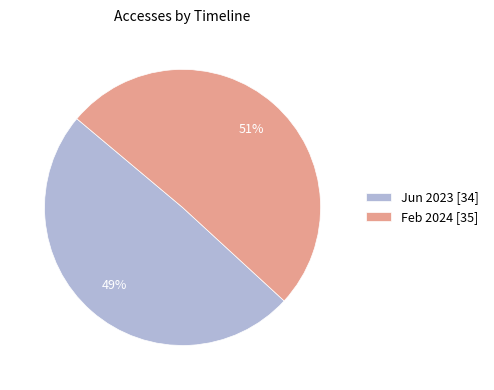

Which category has the biggest portion of the pie?

Feb 2024 [35]